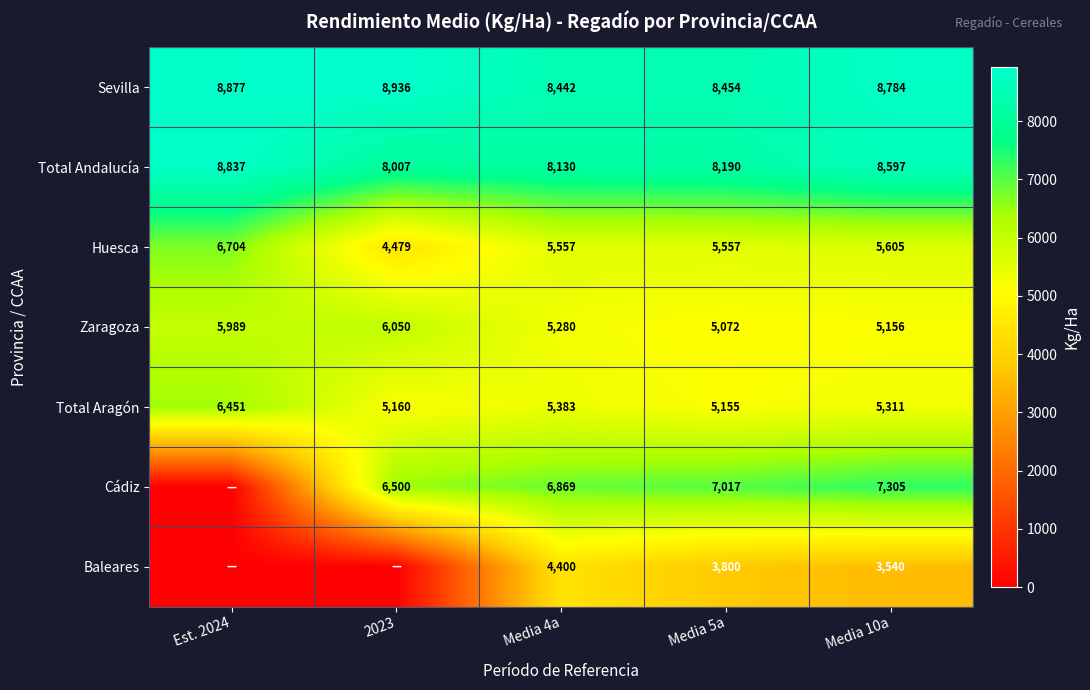

What is the maximum value shown in the chart?

8935.7